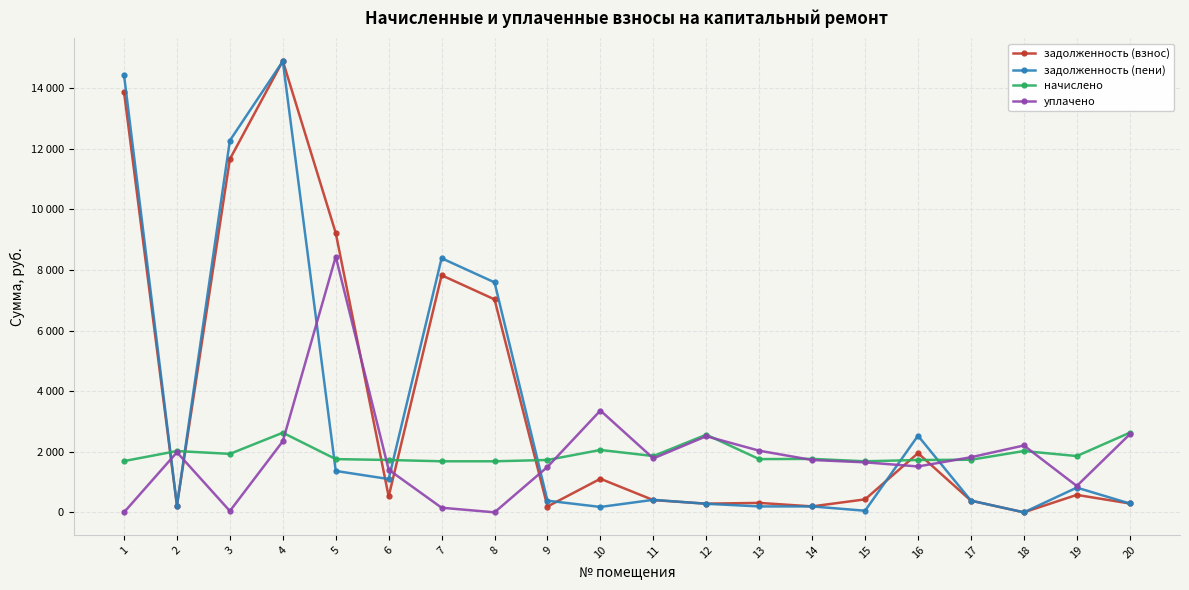

Reading left to right, list all the values displayed in this chart.

задолженность (взнос): 13876.8	224.7	11658.9	14899.3	9220.0	522.6	7825.7	7029.2	192.0	1108.1	403.6	285.9	311.4	196.0	428.1	1953.0	385.7	0.0	575.8	292.0
задолженность (пени): 14440.8	224.1	12273.5	14890.3	1366.4	1098.6	8387.3	7590.8	384.0	177.6	412.8	282.2	195.2	195.1	52.8	2529.0	386.1	0.0	816.0	291.6
начислено: 1692.0	2023.2	1929.6	2628.0	1756.8	1728.0	1684.8	1684.8	1728.0	2059.2	1857.6	2563.2	1756.8	1764.0	1684.8	1728.0	1735.2	2023.2	1857.6	2628.0
уплачено: 0.0	1982.1	42.8	2346.0	8439.2	1407.0	152.0	0.0	1500.0	3360.6	1780.0	2512.4	2034.8	1727.5	1650.5	1514.1	1818.5	2206.4	870.0	2574.2